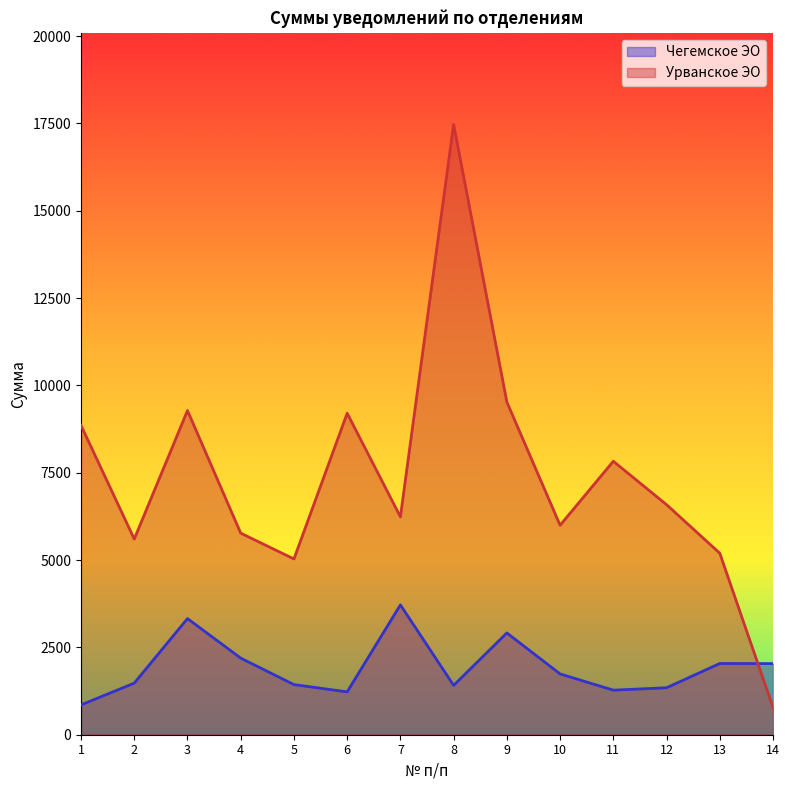

Does the chart display data point markers on the line(s)?

No